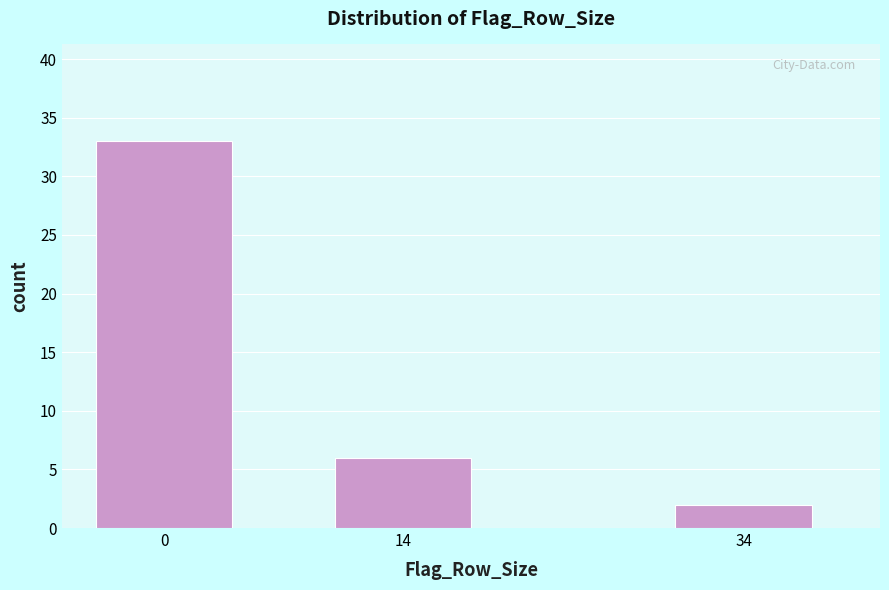

Reading right to left, transcribe all the data shown in this chart.

2	6	33